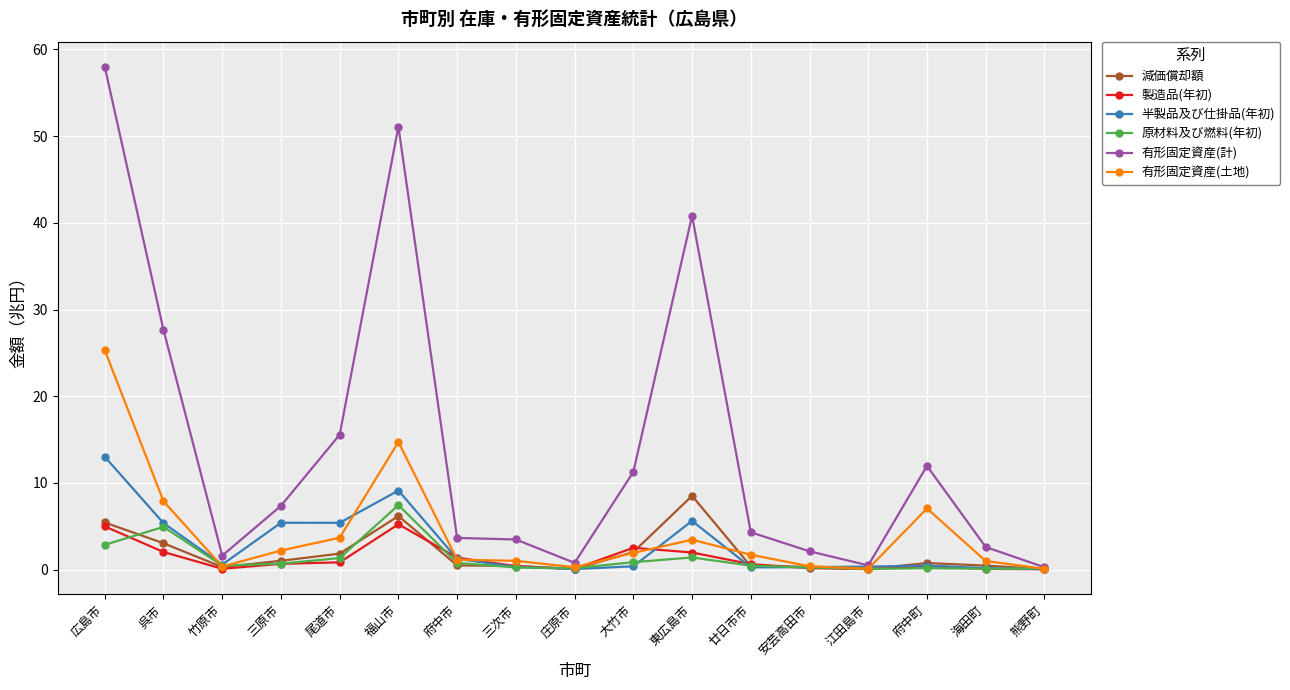

What are all the series names shown in the legend?

減価償却額, 製造品(年初), 半製品及び仕掛品(年初), 原材料及び燃料(年初), 有形固定資産(計), 有形固定資産(土地)